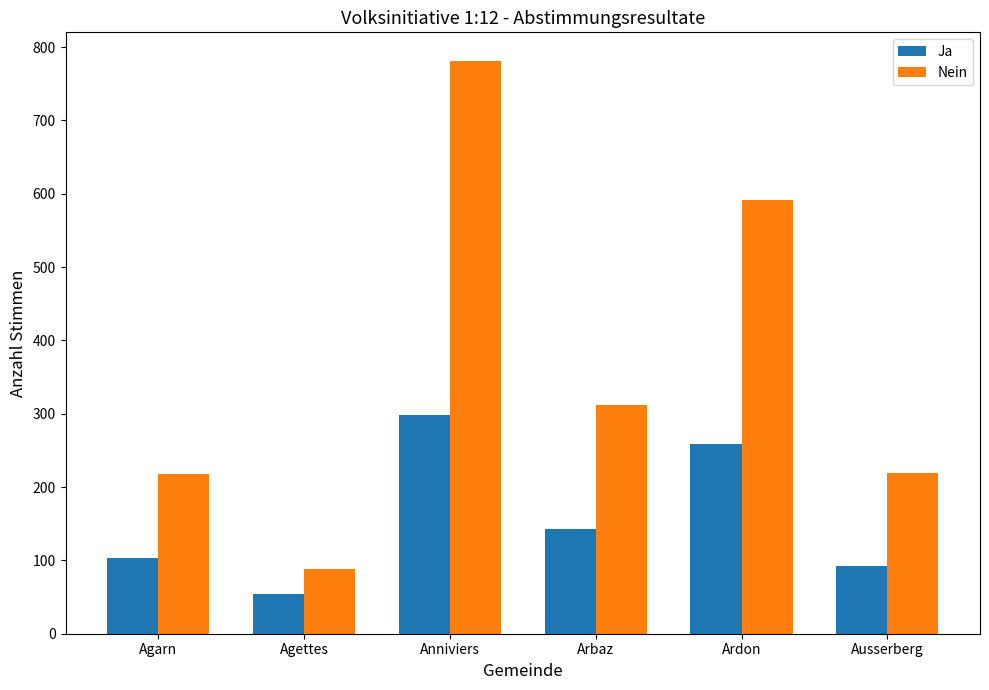

The value of Nein at Agarn is 47. True or false?

False